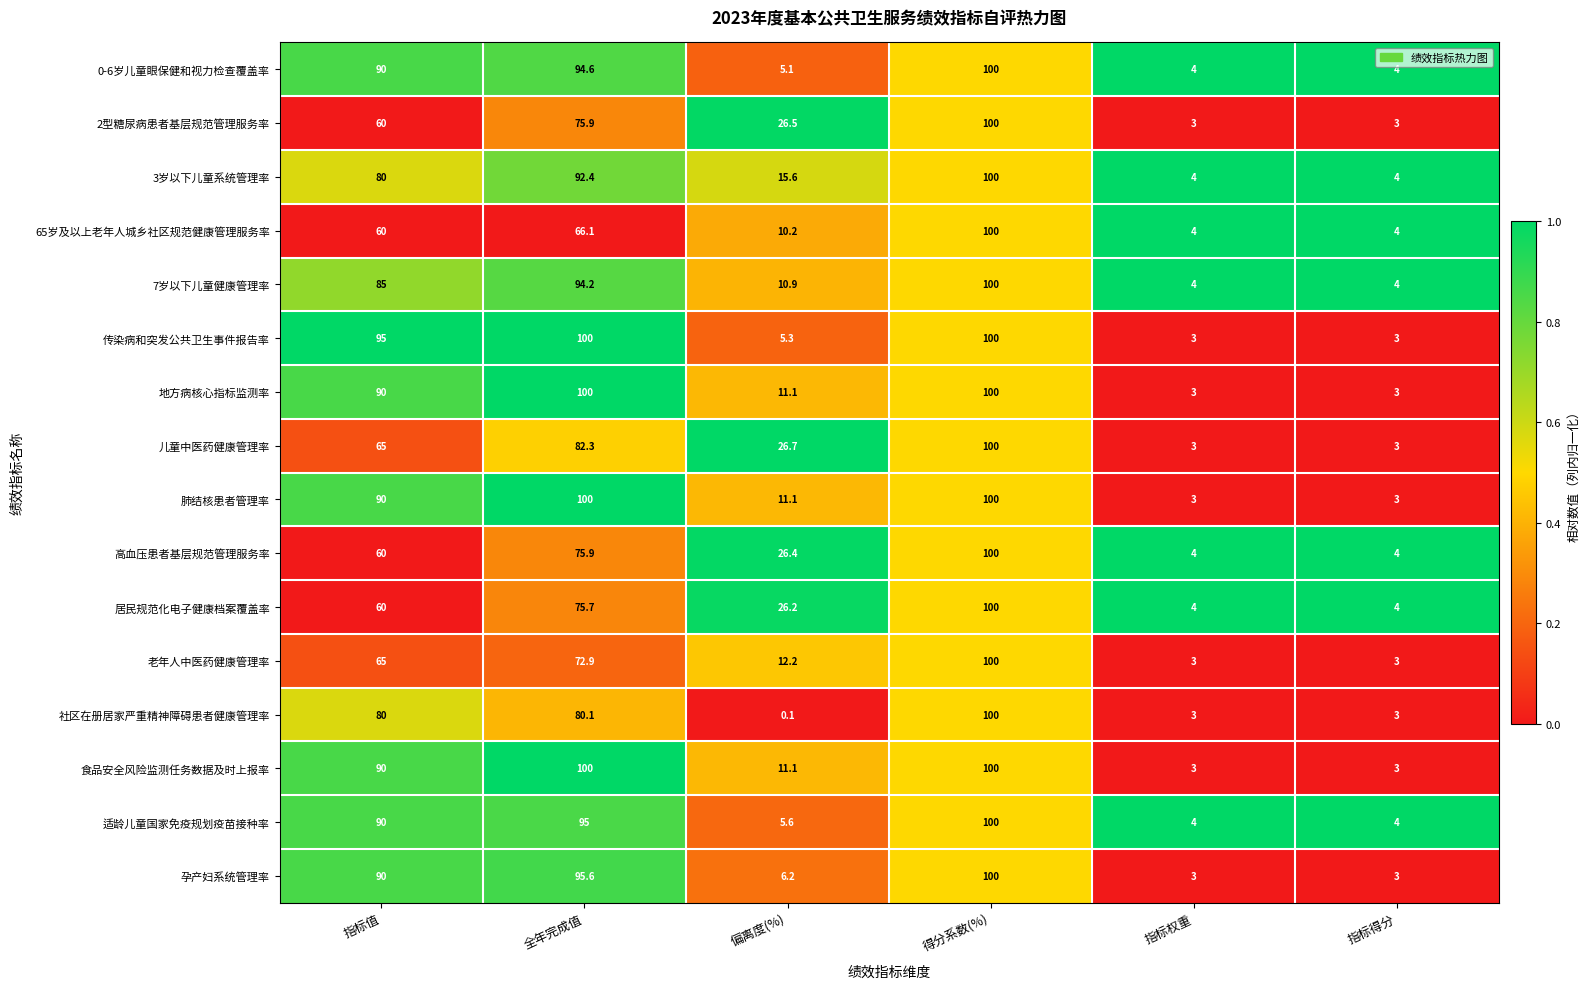

What is the sum of all 传染病和突发公共卫生事件报告率 values?

306.3